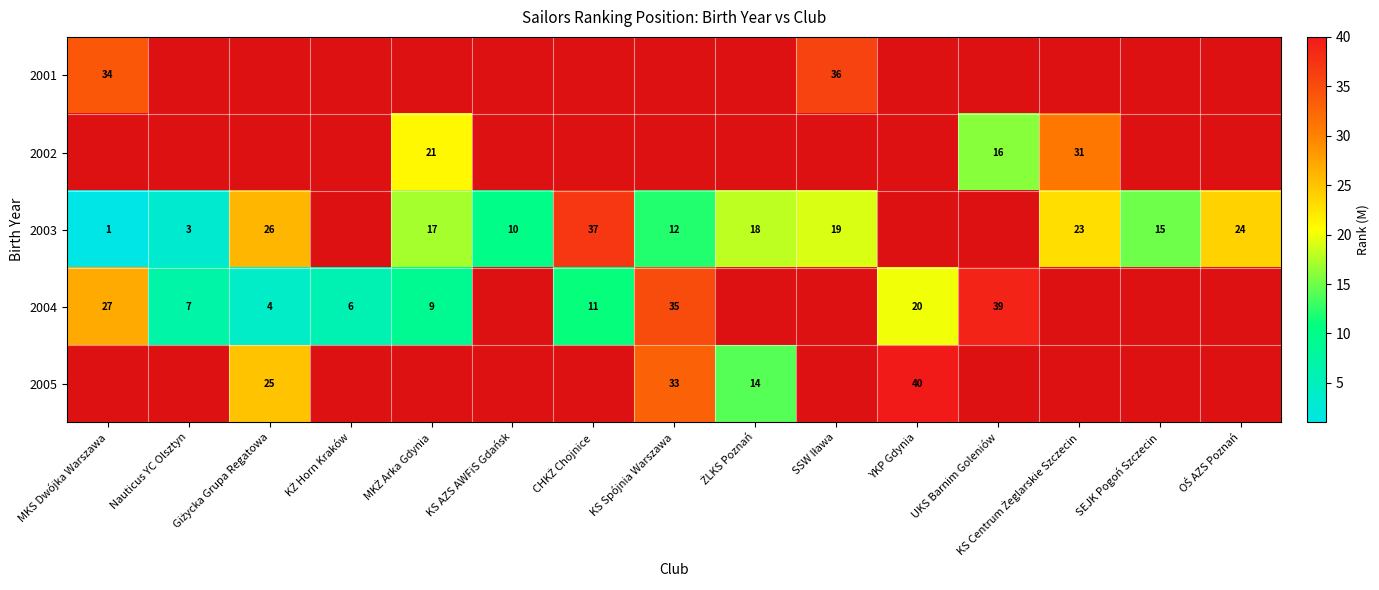

What is the maximum value shown in the chart?

40.0